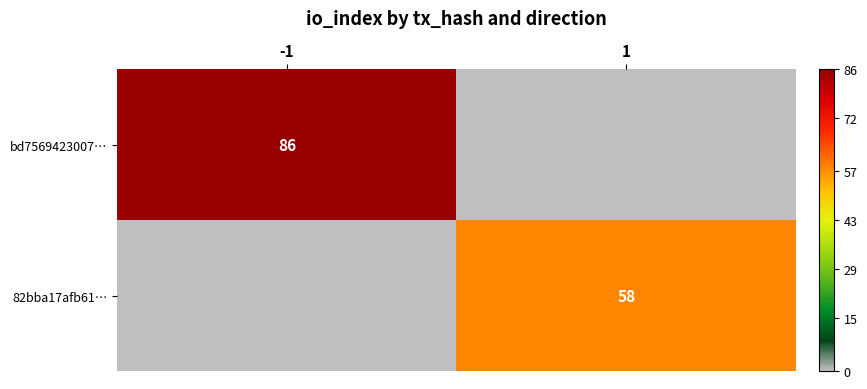

True or false: 82bba17afb61… has a value of 85 at 1.

False